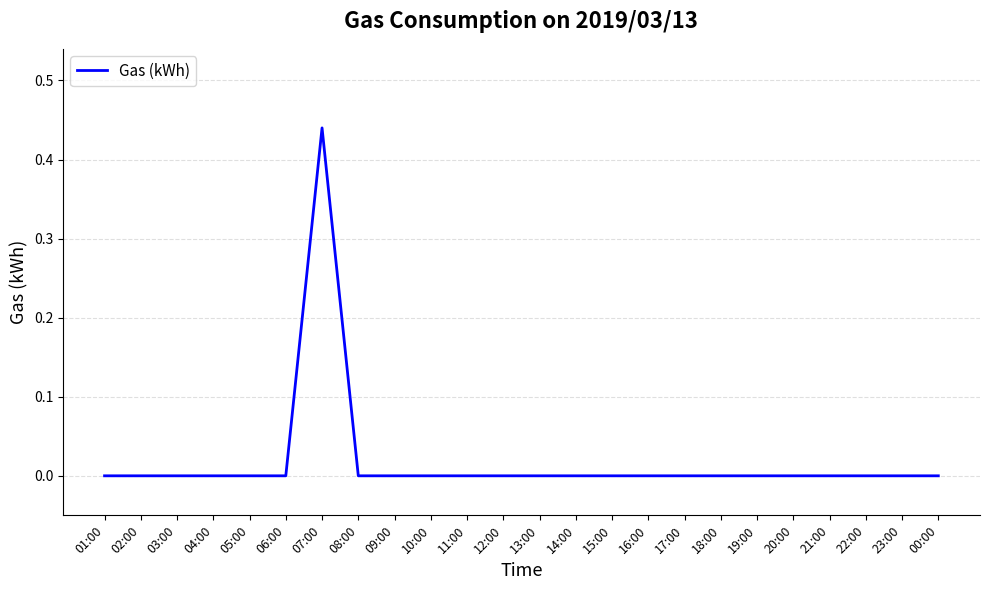

Is it true that the value at 17:00 is 0.3?

False